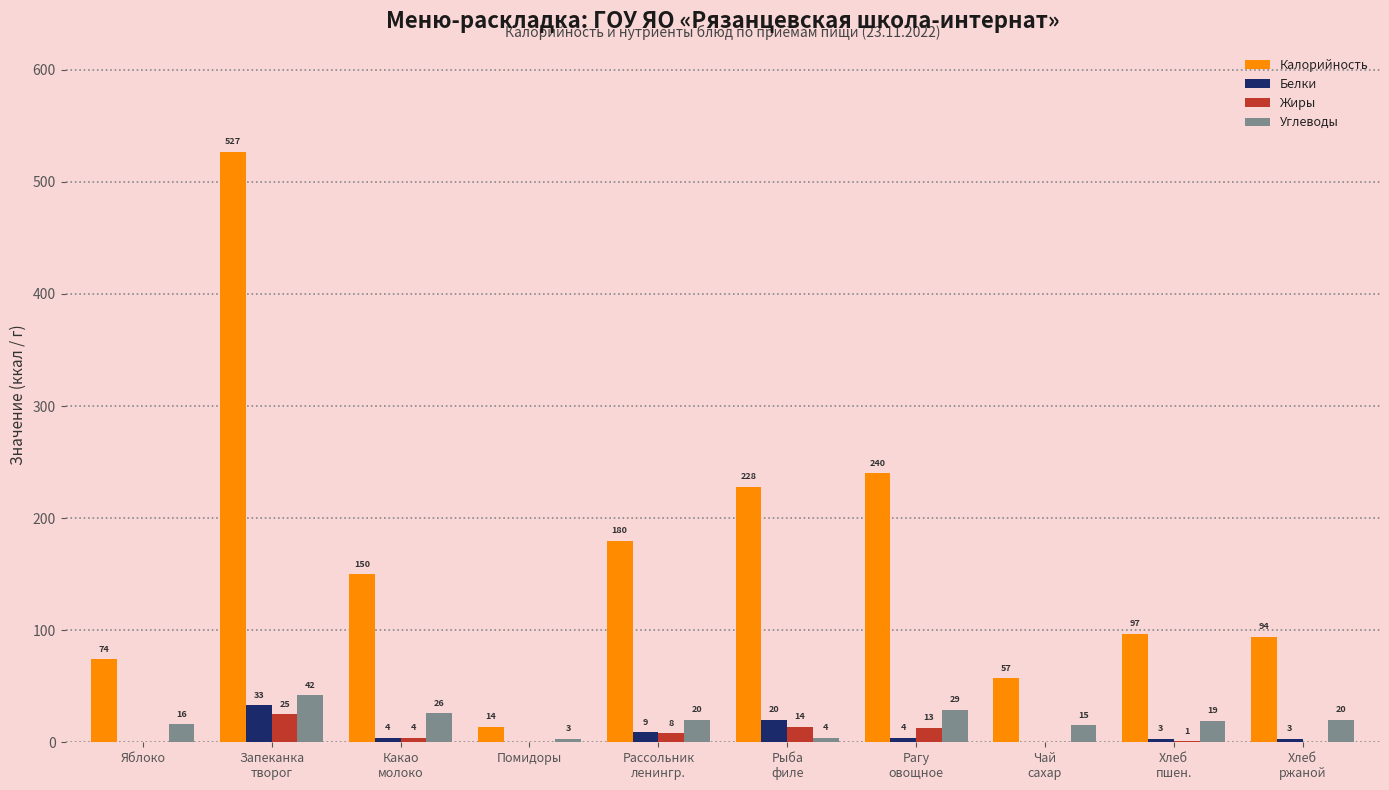

Reading left to right, extract all data points from this chart.

Калорийность: 74	527	150	14	180	228	240	57	97	94
Белки: 0	33	4	0	9	20	4	0	3	3
Жиры: 0	25	4	0	8	14	13	0	1	0
Углеводы: 16	42	26	3	20	4	29	15	19	20